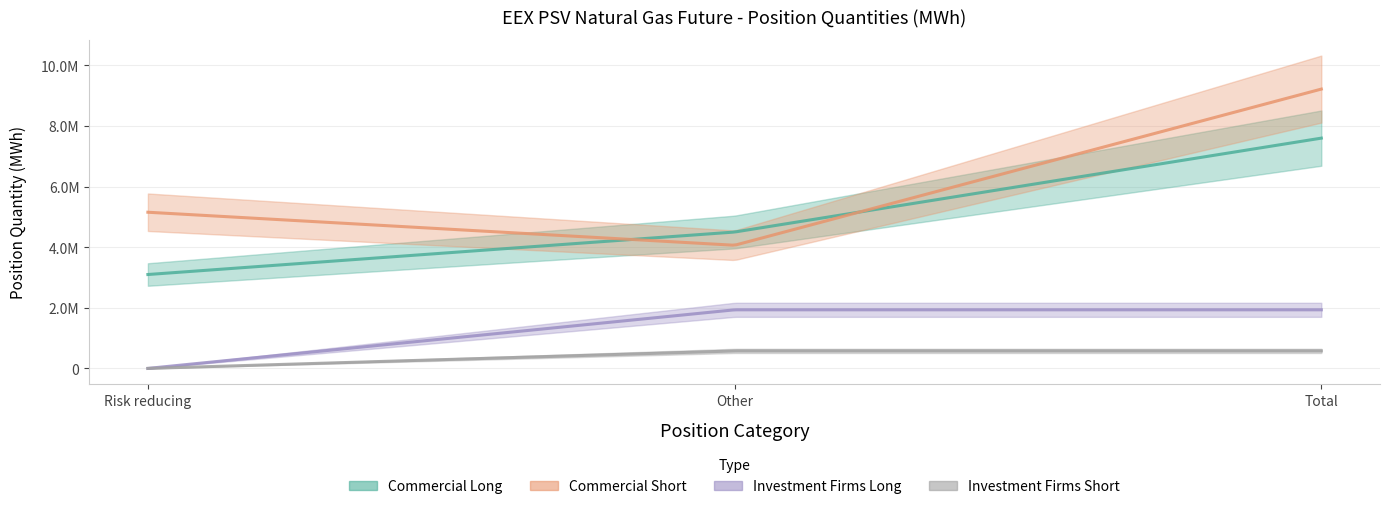

Is it true that Investment Firms Long equals 2770530 at Total?

False